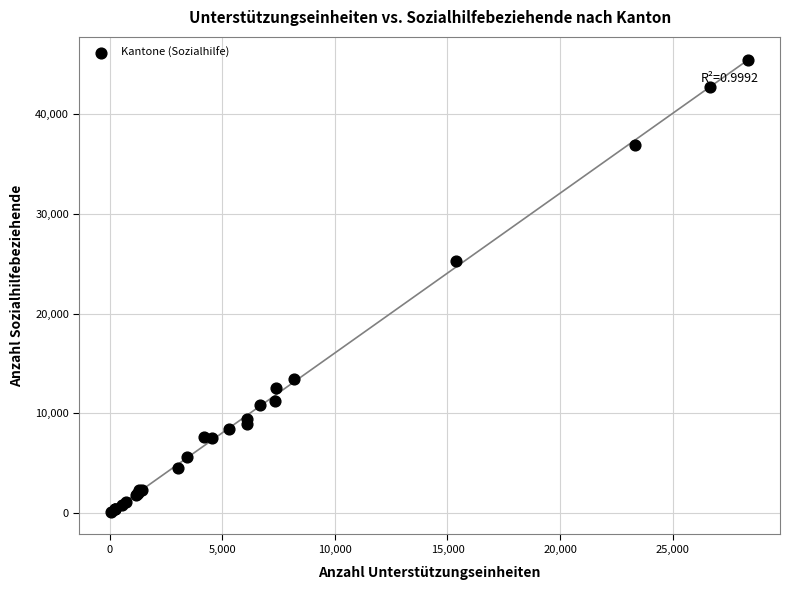

What Y value in the scatter plot is closest to 22797?

25303.0